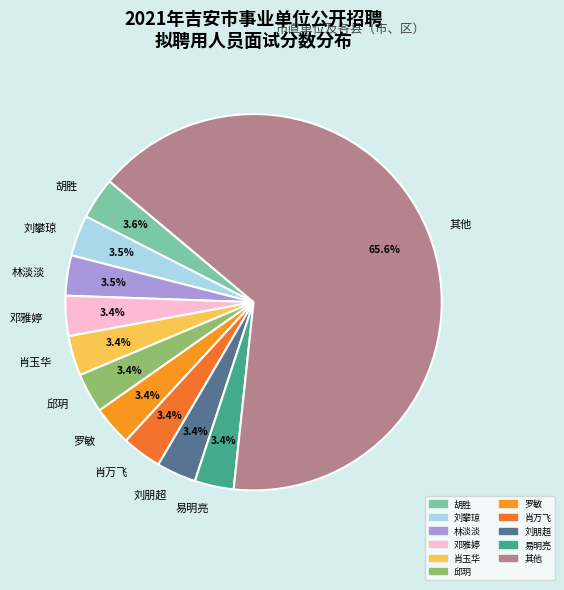

Which category accounts for the majority?

其他